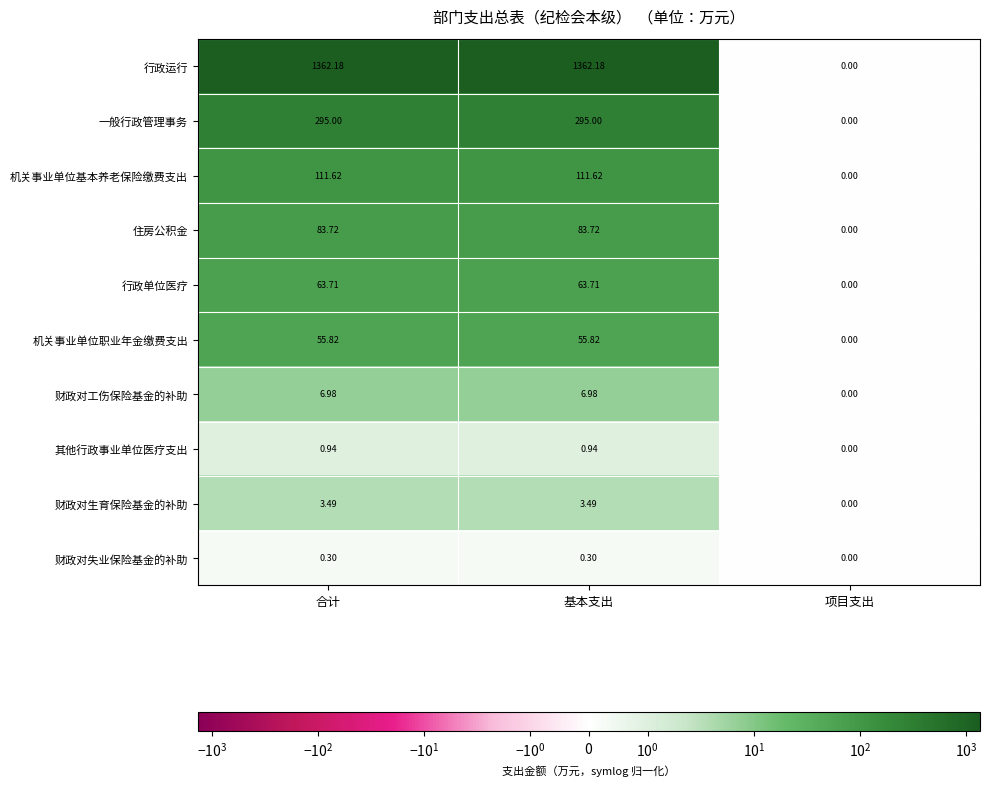

List the series in order of their peak value, lowest first.

财政对失业保险基金的补助, 其他行政事业单位医疗支出, 财政对生育保险基金的补助, 财政对工伤保险基金的补助, 机关事业单位职业年金缴费支出, 行政单位医疗, 住房公积金, 机关事业单位基本养老保险缴费支出, 一般行政管理事务, 行政运行